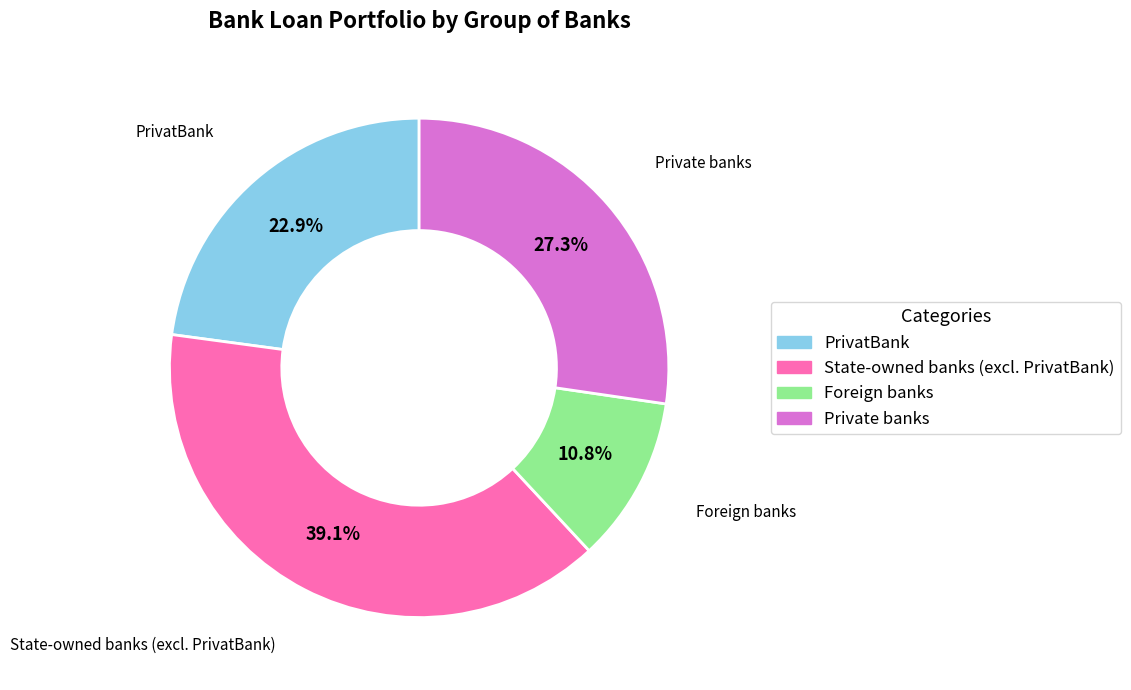

Is the sum of Private banks and State-owned banks (excl. PrivatBank) greater than half?

Yes